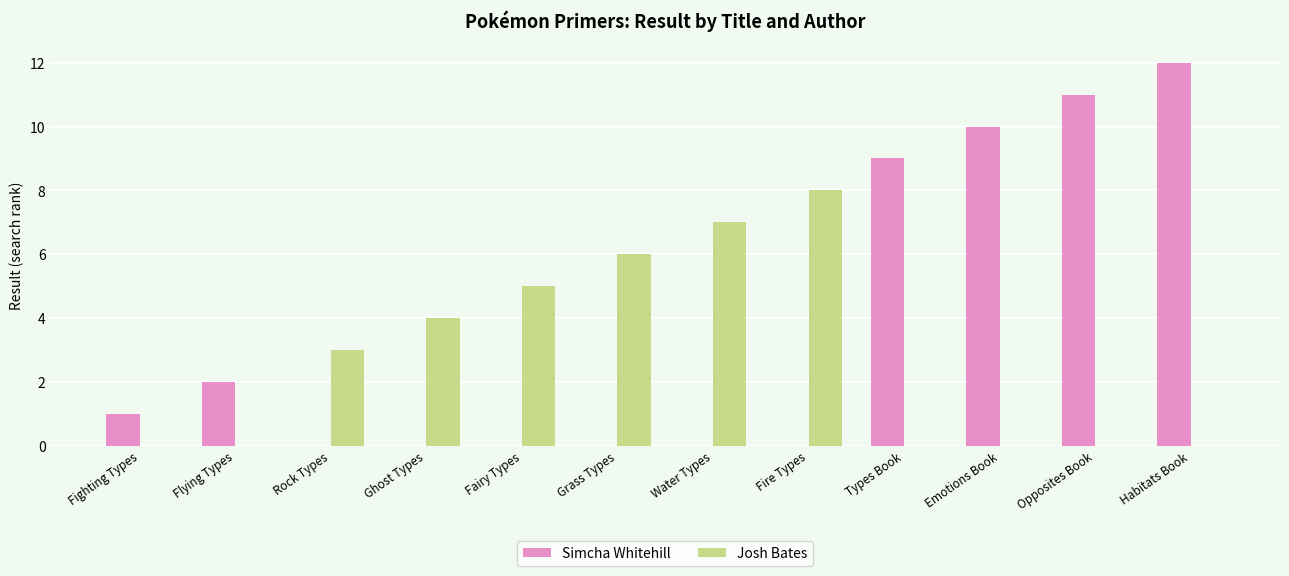

What is the maximum value shown in the chart?

12